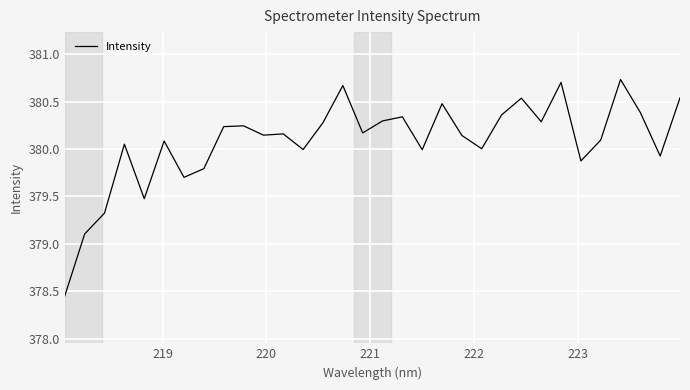

What is the difference between the maximum and minimum values?

2.3